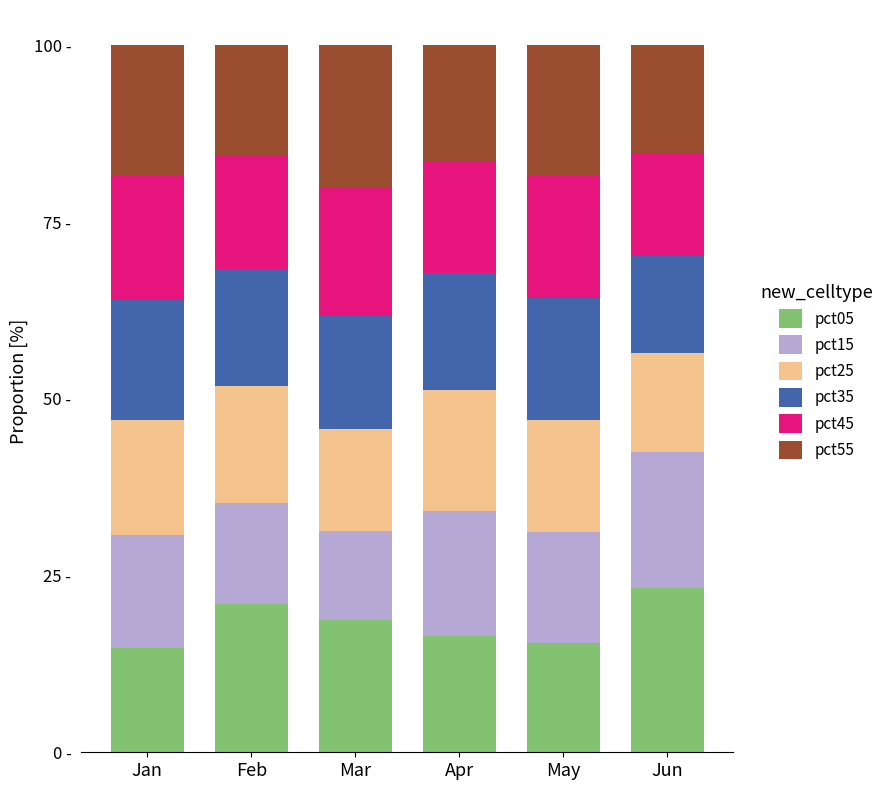

True or false: pct35 has a value of 29.5 at Apr.

False